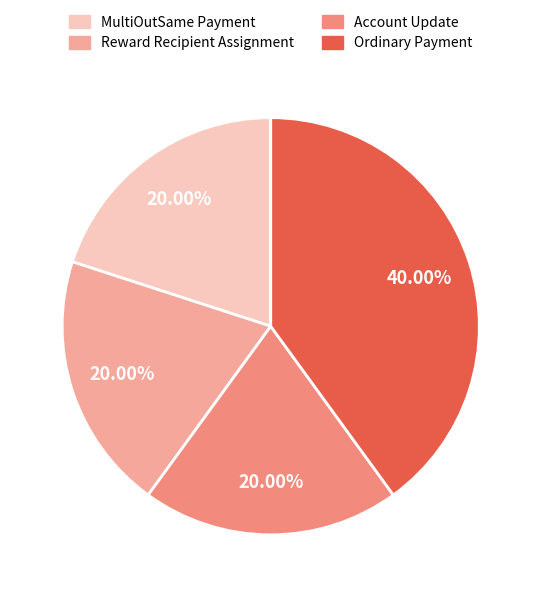

How many slices are in this pie chart?

4